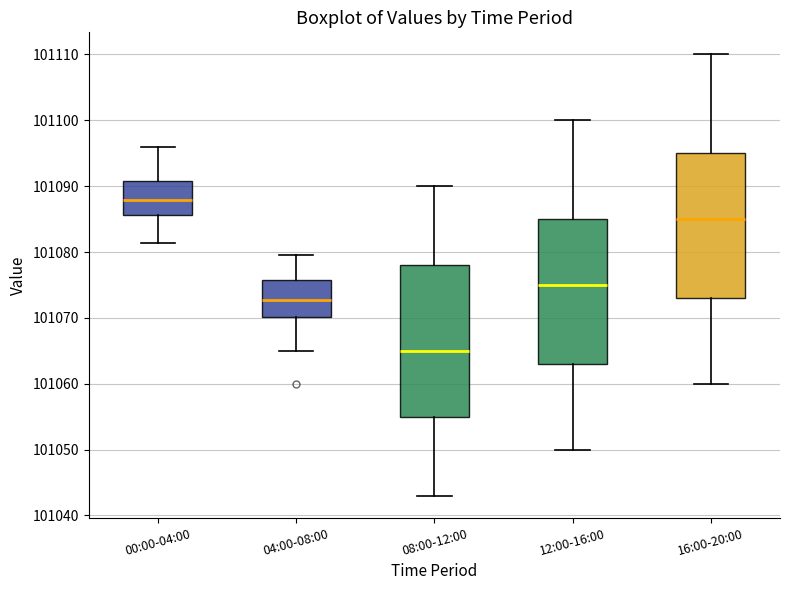

Where is the upper edge of the box for 12:00-16:00 on the y-axis? The values are not printed on the chart, so give them approximately, as read against the axis.

101085